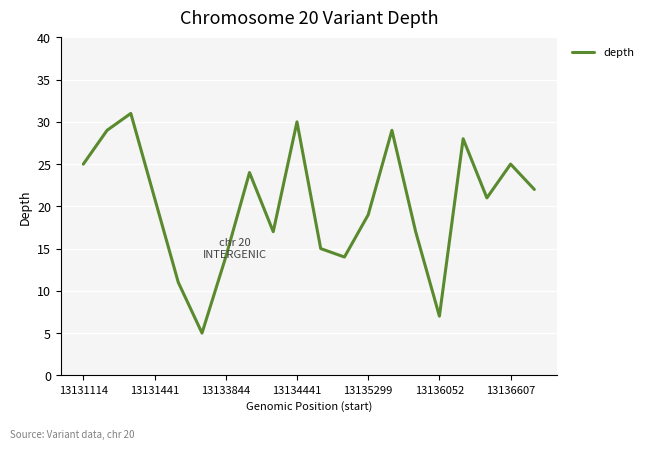

Is this an area chart (filled region under the line)?

No